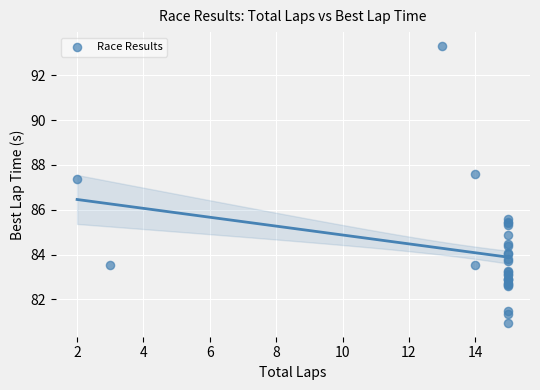

What Y value in the scatter plot is closest to 87?

87.4